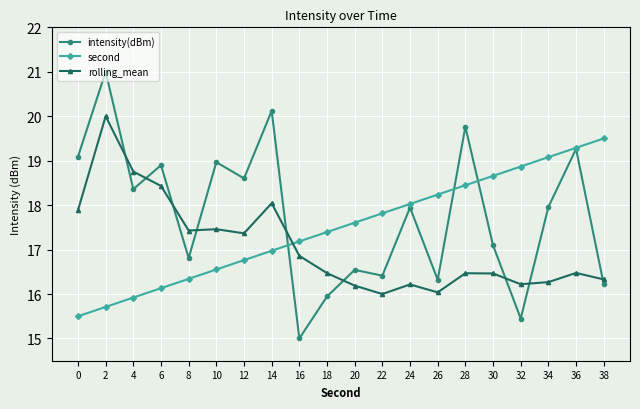

What is the difference between the rolling_mean values at 6 and 2?

1.6